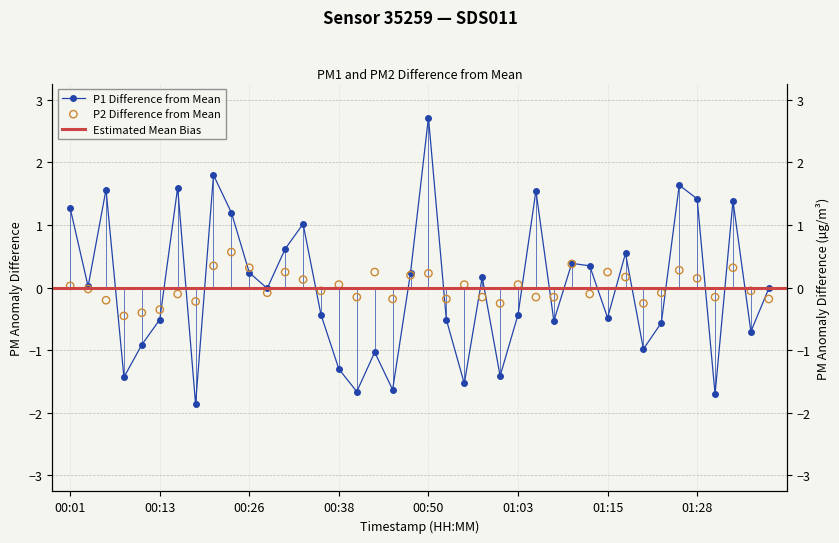

Which series contains the highest Y value?

P1